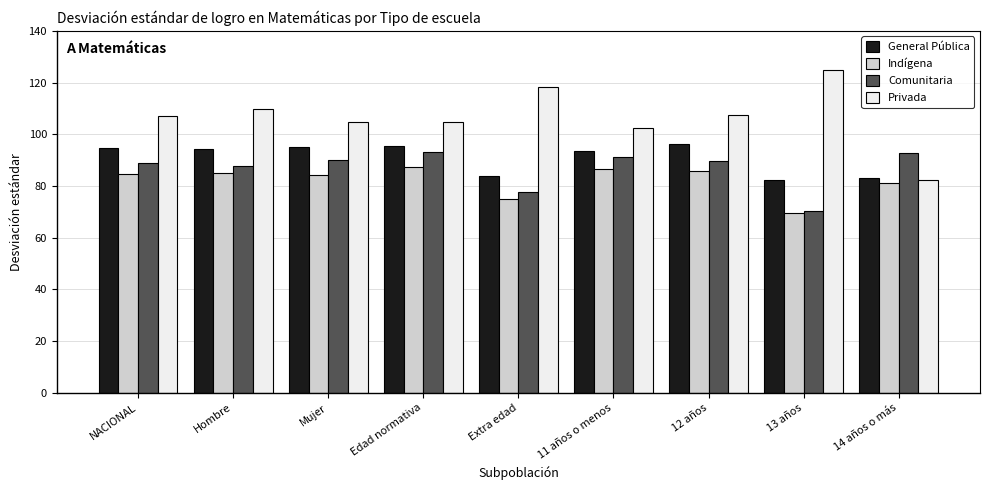

Rank the series by their average value, from lowest to highest.

Indígena, Comunitaria, General Pública, Privada